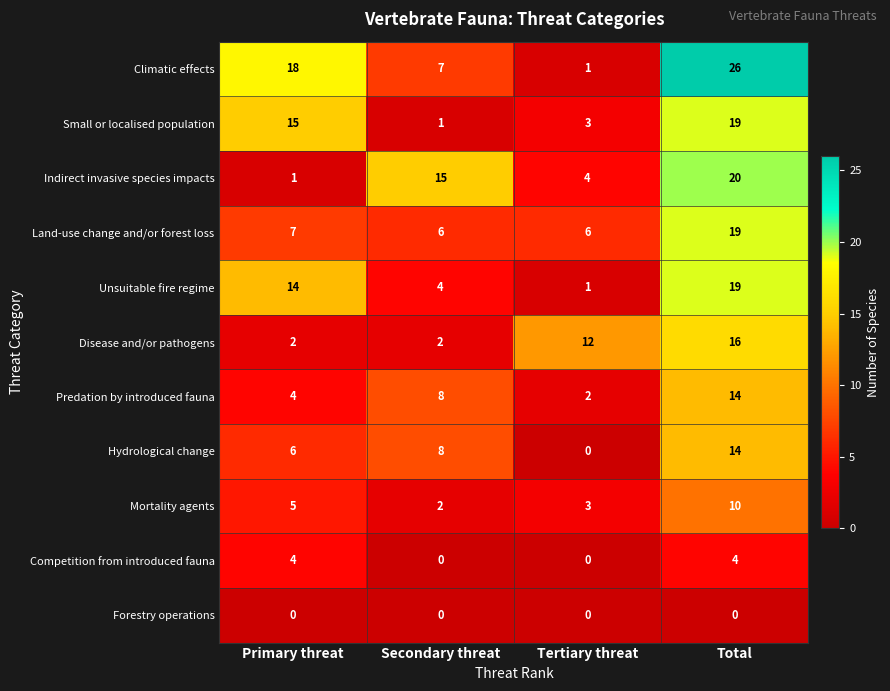

List the labels in order of Unsuitable fire regime value, largest first.

Total, Primary threat, Secondary threat, Tertiary threat